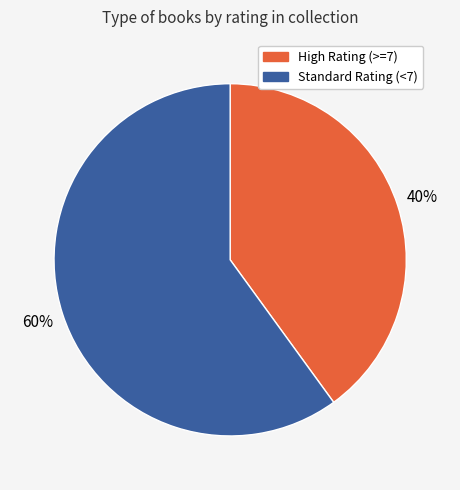

To the nearest percent, what is the average slice percentage?

50%